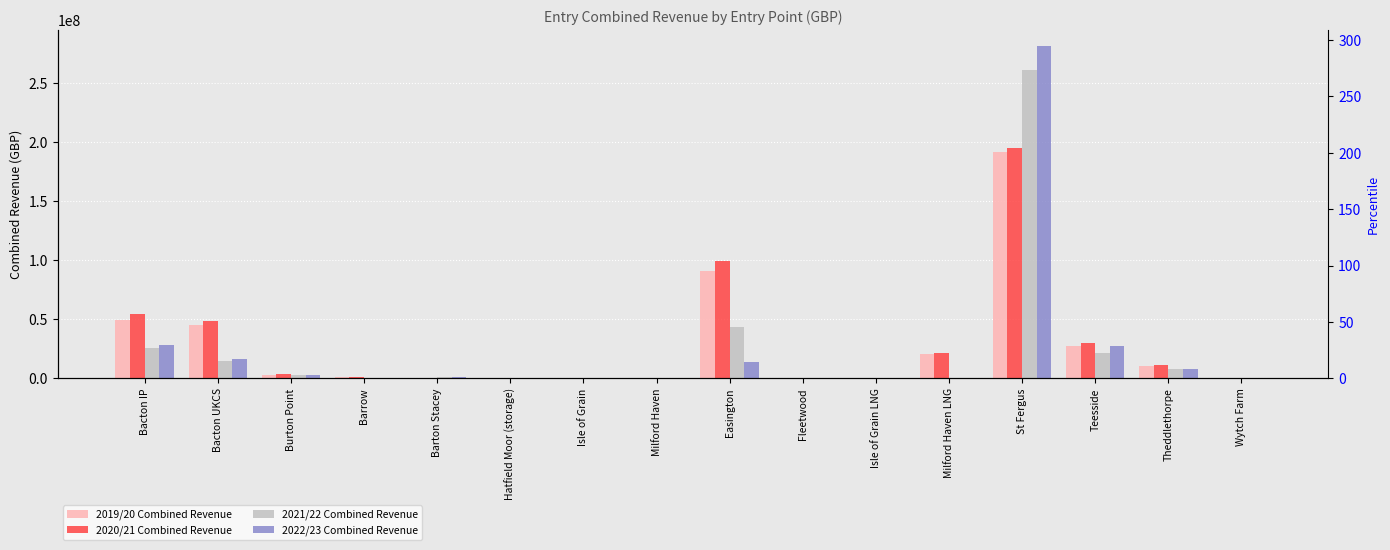

Rank the categories by 2022/23 Combined Revenue value from lowest to highest.

Barrow, Isle of Grain, Milford Haven, Fleetwood, Isle of Grain LNG, Milford Haven LNG, Wytch Farm, Hatfield Moor (storage), Barton Stacey, Burton Point, Theddlethorpe, Easington, Bacton UKCS, Teesside, Bacton IP, St Fergus